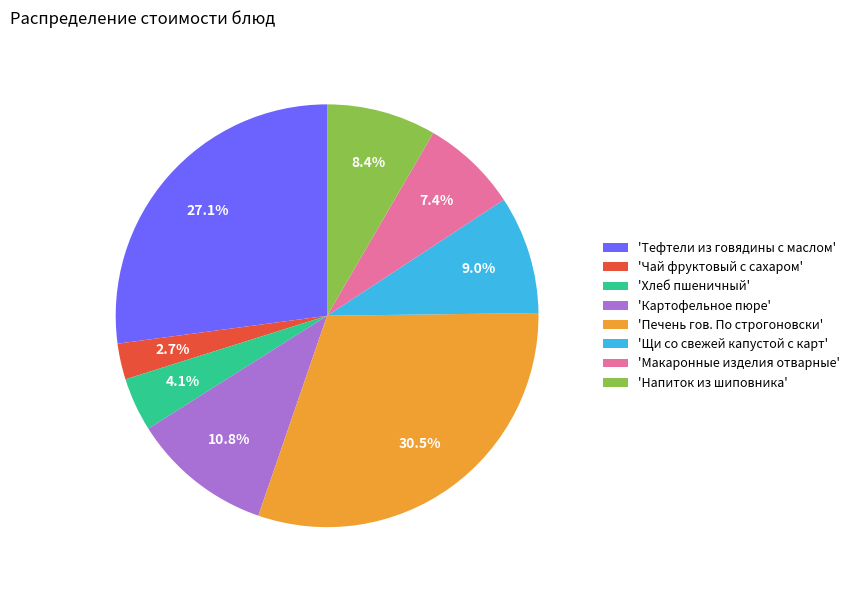

What is the largest slice in the pie chart?

'Печень гов. По строгоновски'